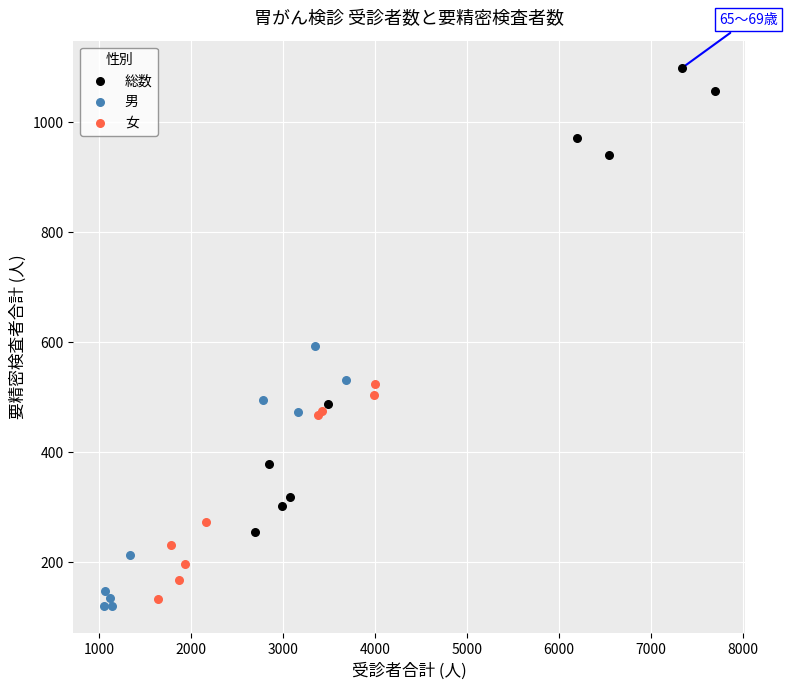

What are all the series names shown in the legend?

総数, 男, 女